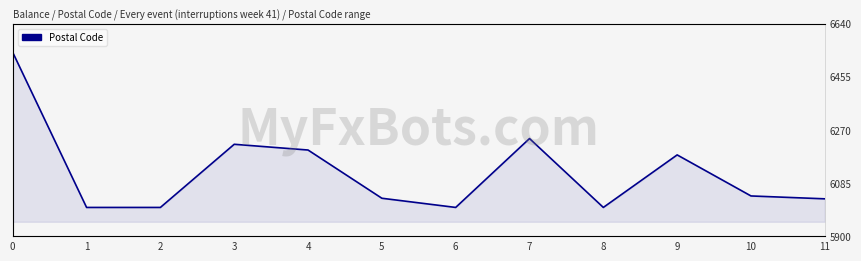

Which category has the lowest value across all series?

1